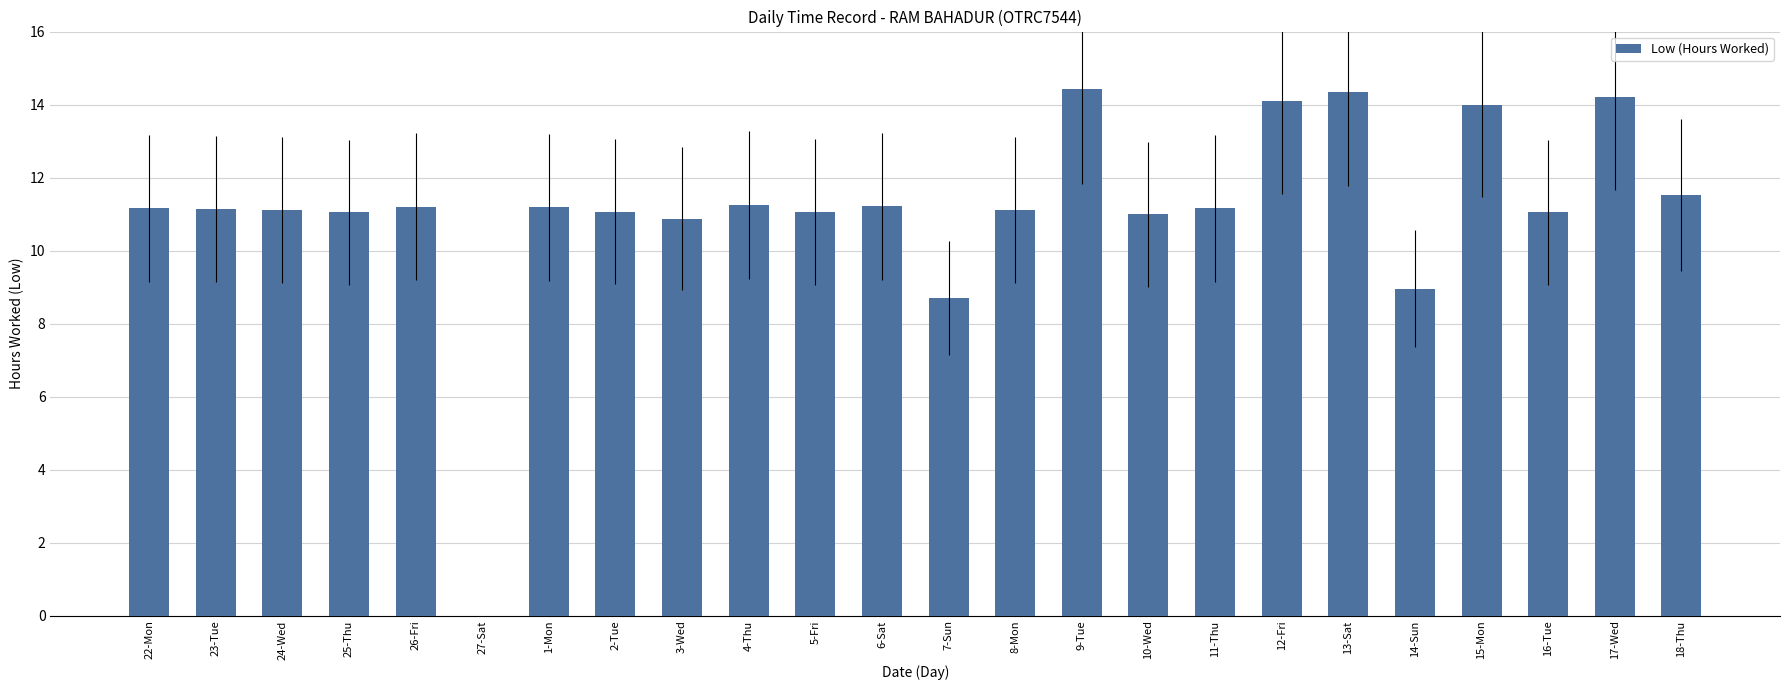

What is the greatest value displayed?

14.4